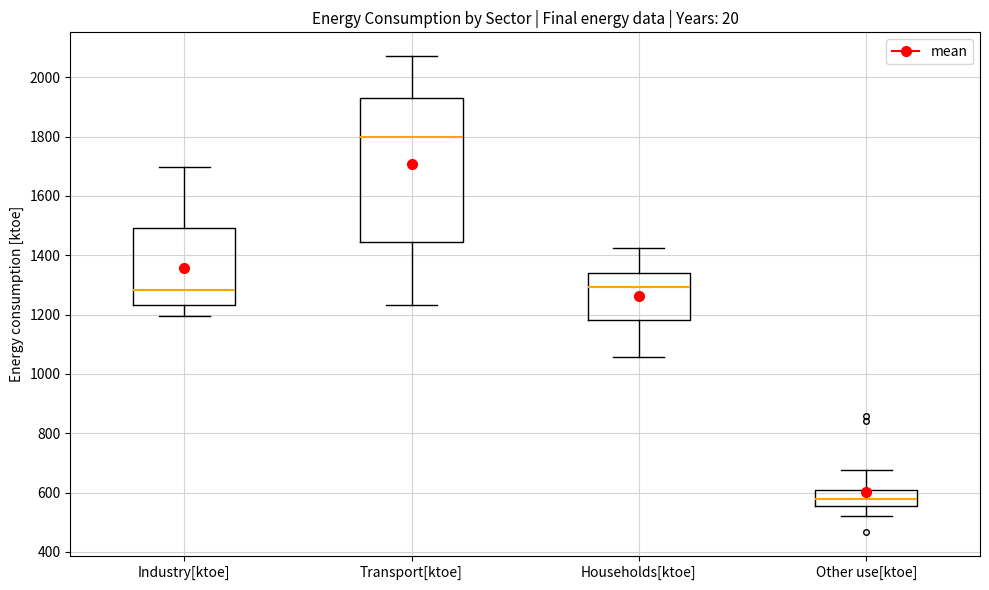

Reading left to right, read every box against the y-axis: the position of its median line, the range the box covers, and the ends of its whiskers. The values are not printed on the chart, so give them approximately, as read against the axis.

Industry[ktoe]: median 1280, box 1240 to 1500, whiskers 1200 to 1700
Transport[ktoe]: median 1800, box 1440 to 1920, whiskers 1240 to 2080
Households[ktoe]: median 1300, box 1180 to 1340, whiskers 1060 to 1420
Other use[ktoe]: median 580, box 560 to 600, whiskers 520 to 680